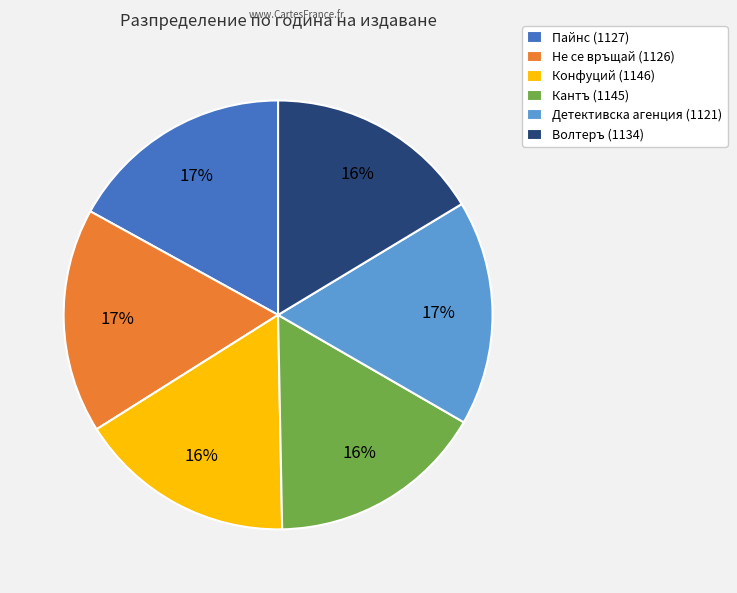

Count the number of slices in the pie.

6